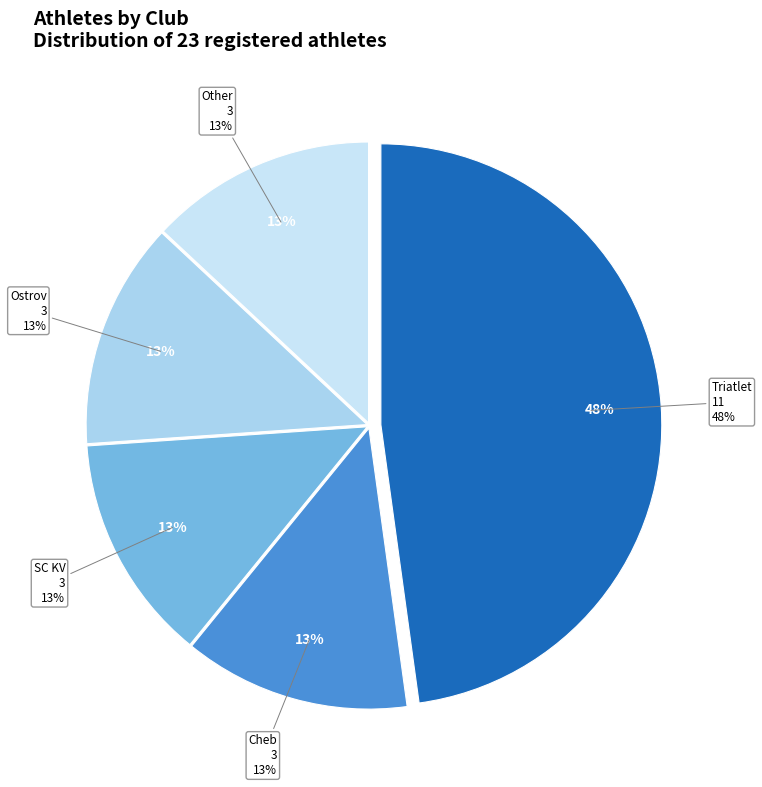

To the nearest percent, what is the average slice percentage?

20%